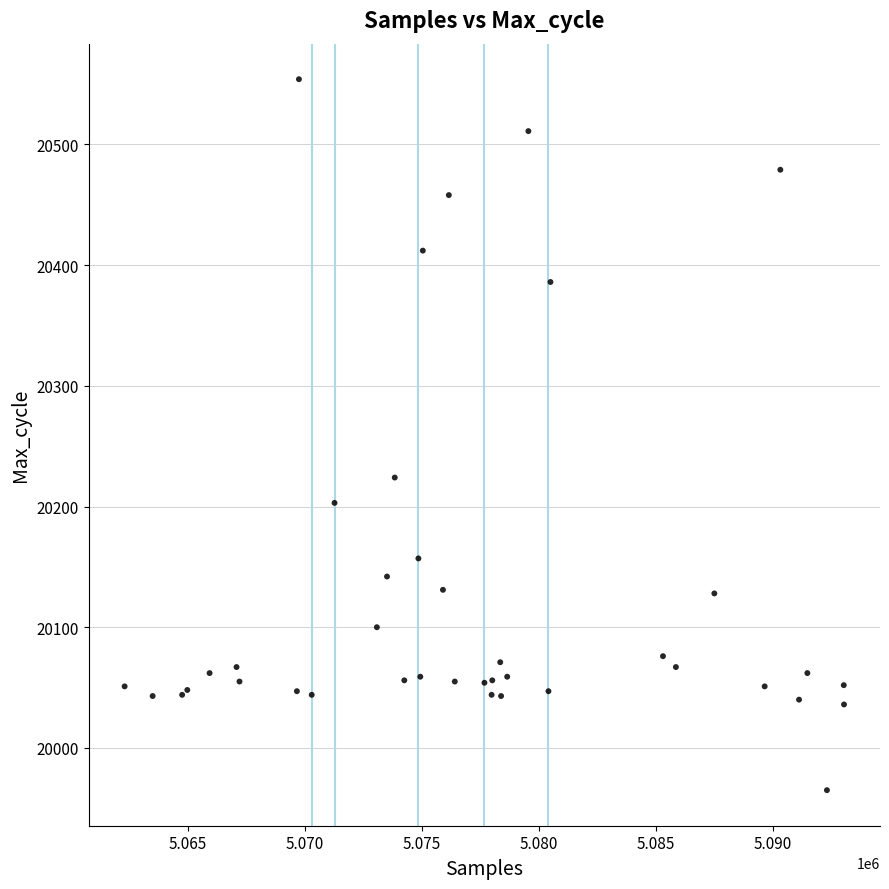

What Y value in the scatter plot is closest to 20259?

20224